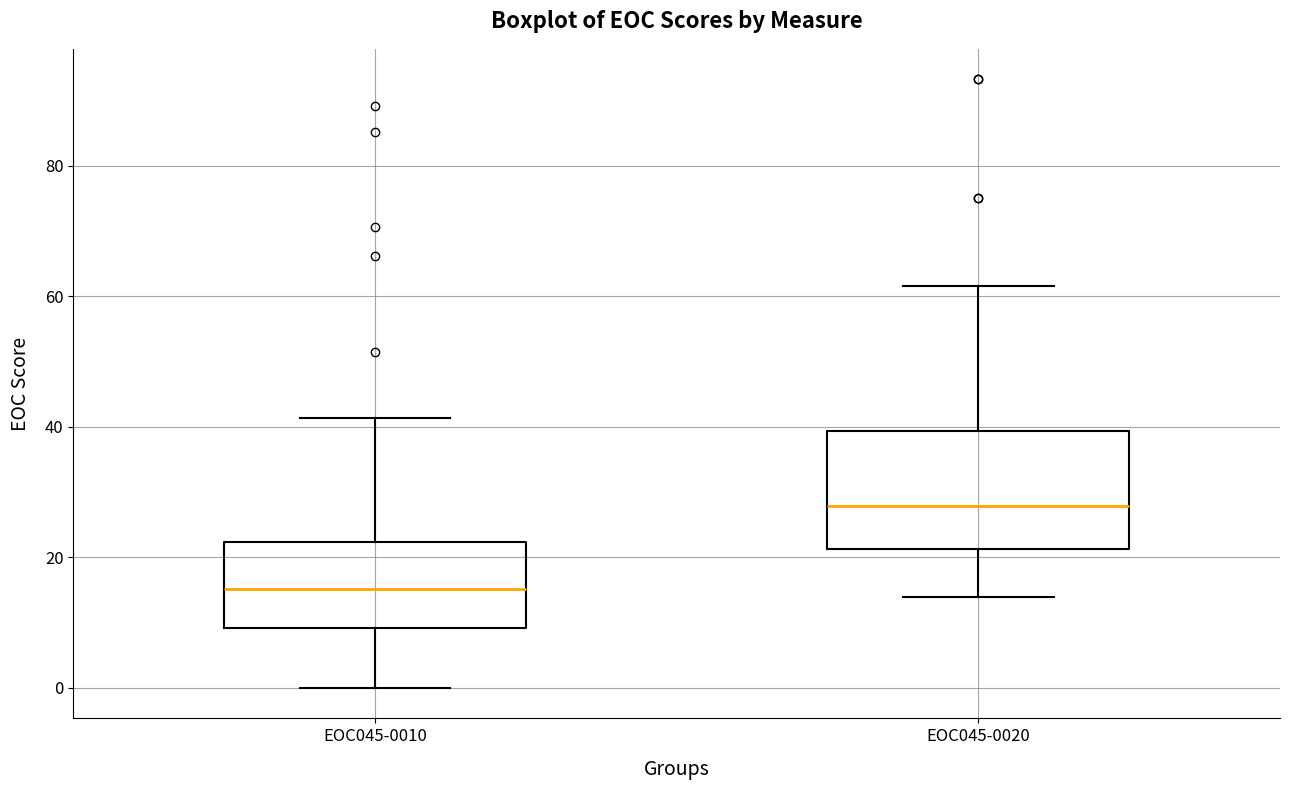

Where does the upper whisker of the box for EOC045-0010 end on the y-axis? The values are not printed on the chart, so give them approximately, as read against the axis.

42